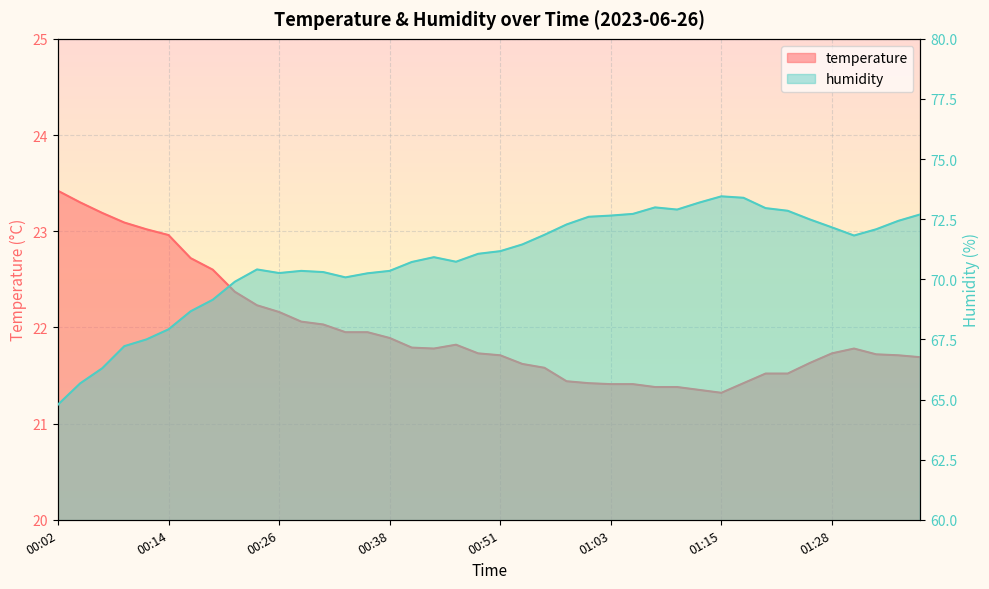

What is the highest value of the temperature series?

23.4